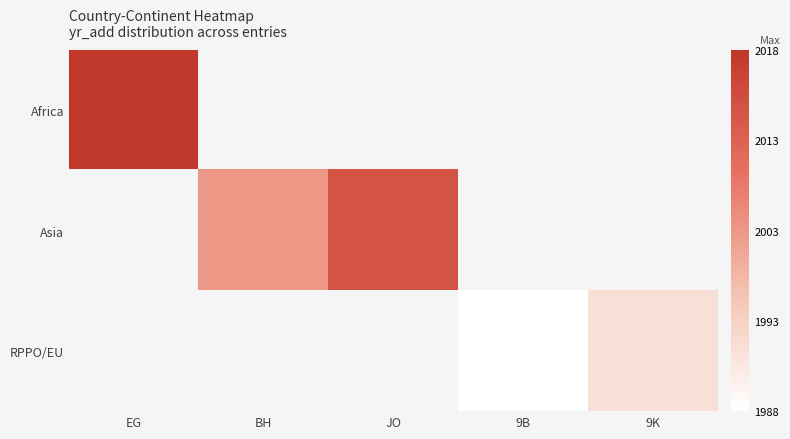

Count the number of categories in the chart.

5